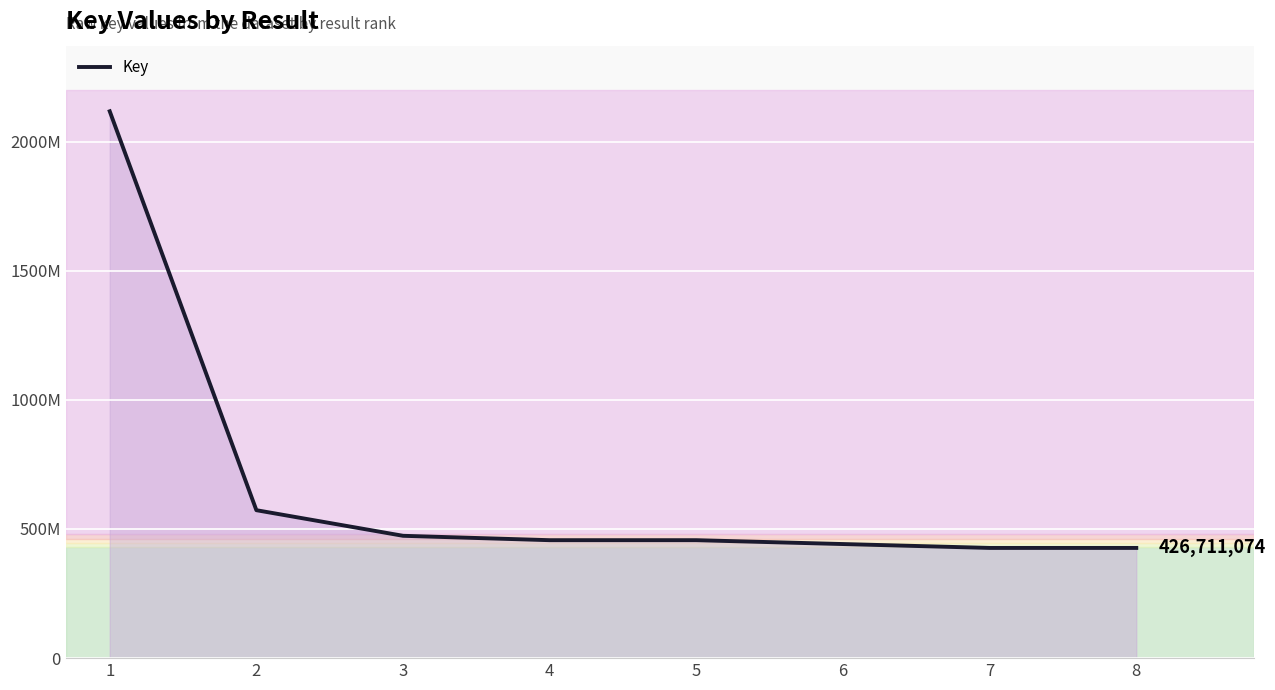

Is this an area chart (filled region under the line)?

Yes